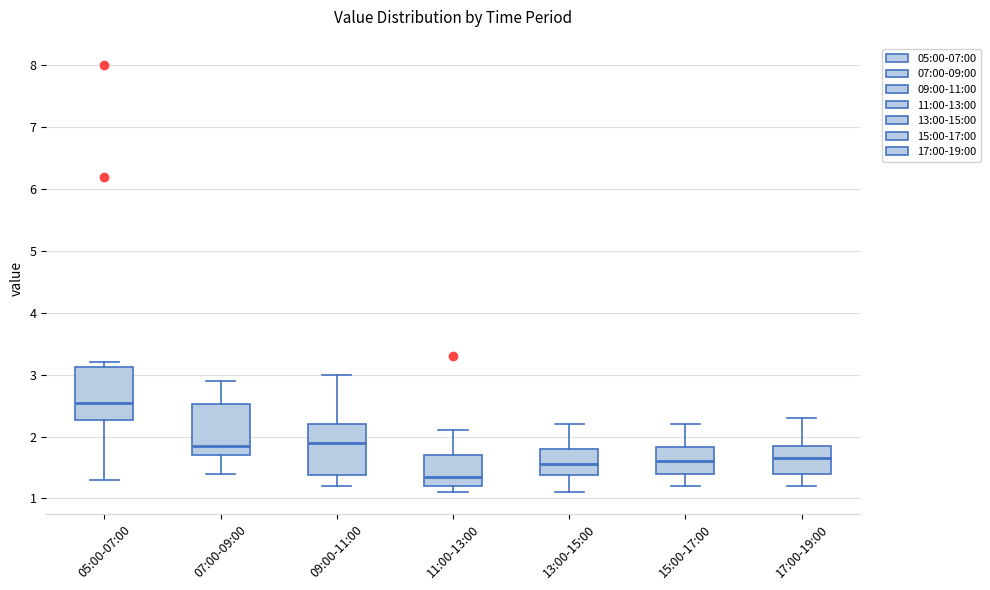

Reading left to right, transcribe this box plot: for each box, give where its median line is, the range the box spans, and where its two whiskers end, as read against the y-axis. The values are not printed on the chart, so give them approximately, as read against the axis.

05:00-07:00: median 2.6, box 2.3 to 3.1, whiskers 1.3 to 3.2
07:00-09:00: median 1.9, box 1.7 to 2.5, whiskers 1.4 to 2.9
09:00-11:00: median 1.9, box 1.4 to 2.2, whiskers 1.2 to 3.0
11:00-13:00: median 1.4, box 1.2 to 1.7, whiskers 1.1 to 2.1
13:00-15:00: median 1.6, box 1.4 to 1.8, whiskers 1.1 to 2.2
15:00-17:00: median 1.6, box 1.4 to 1.8, whiskers 1.2 to 2.2
17:00-19:00: median 1.7, box 1.4 to 1.9, whiskers 1.2 to 2.3